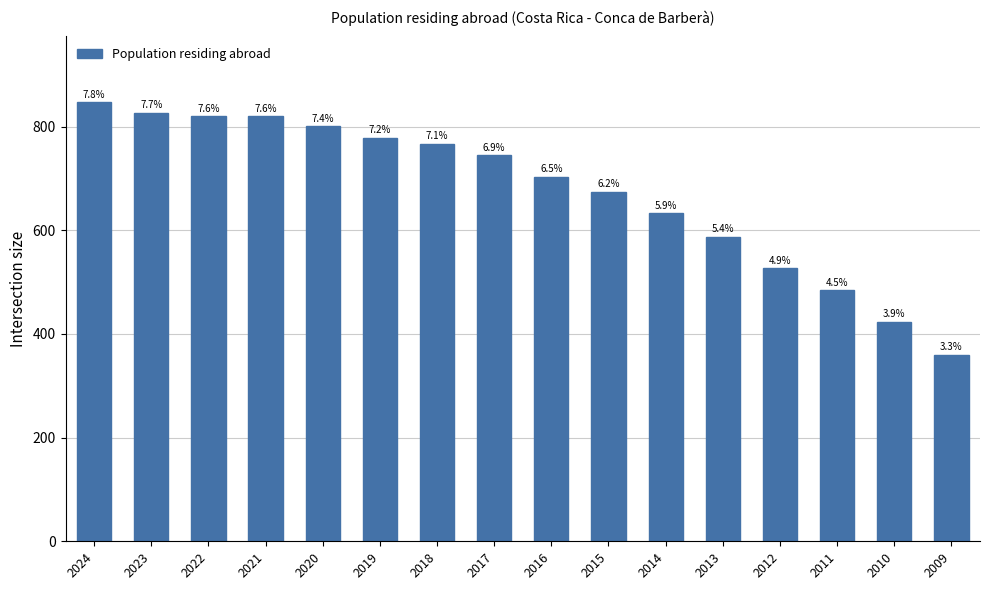

What is the value of the 11th bar from the left?

633